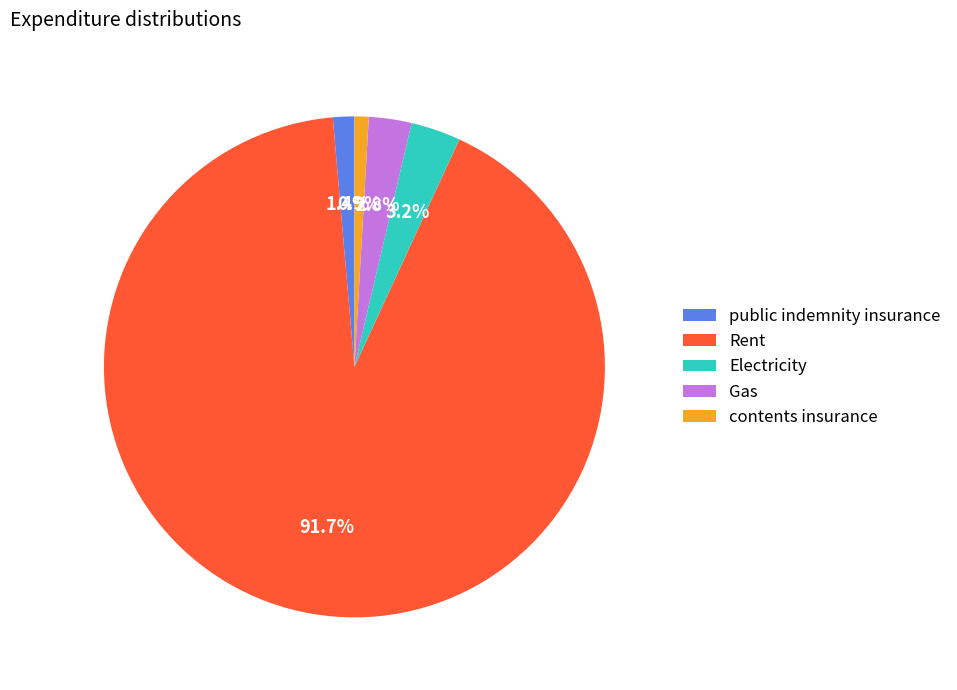

Is there a majority slice in this chart?

Yes